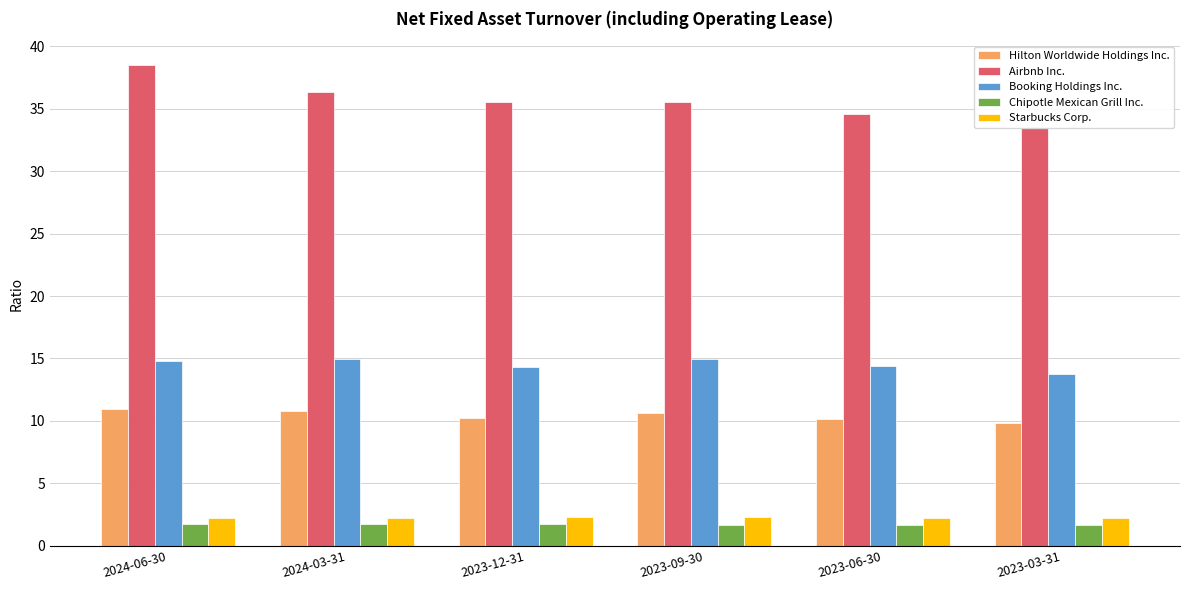

Rank the categories by Booking Holdings Inc. value from highest to lowest.

2024-03-31, 2023-09-30, 2024-06-30, 2023-06-30, 2023-12-31, 2023-03-31